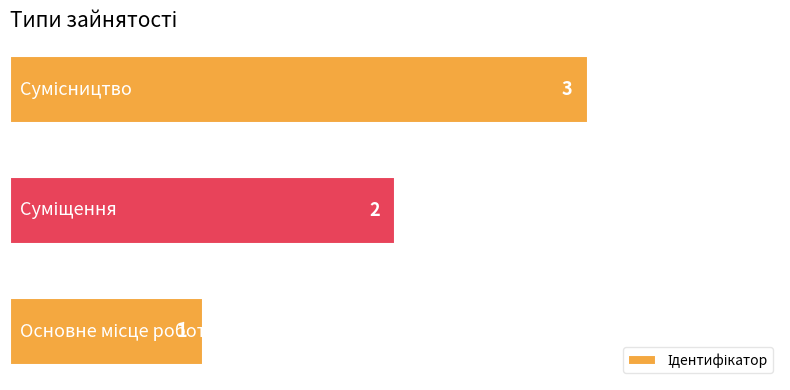

How many values are between 1 and 3?

3